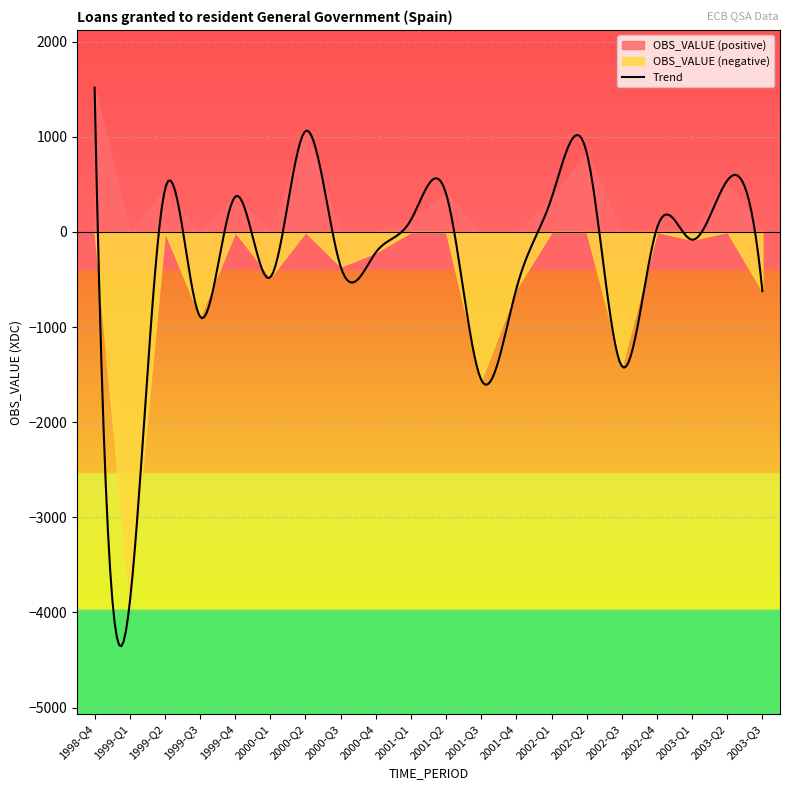

Which label corresponds to the smallest value in the chart?

1999-Q1